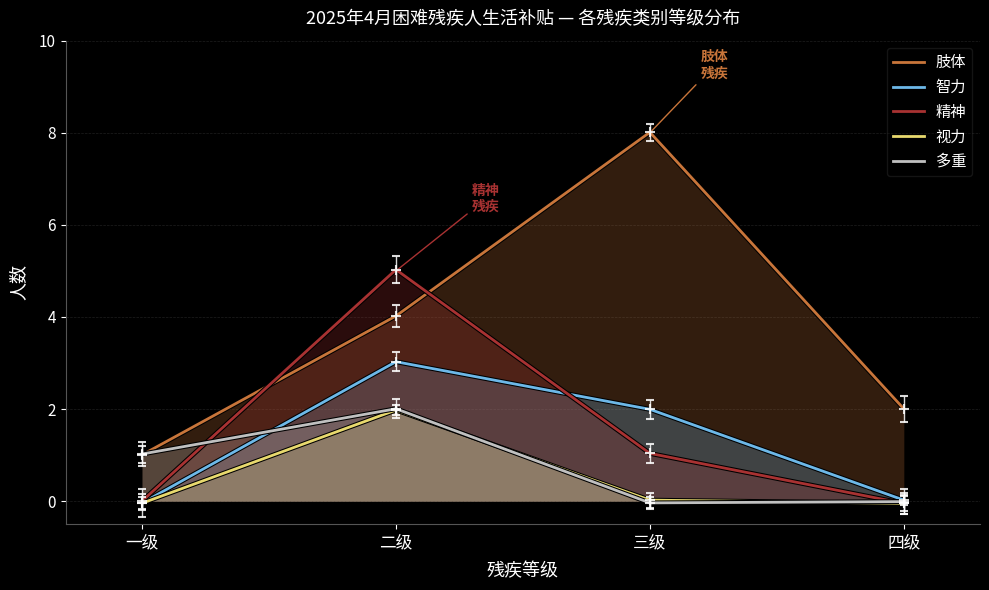

True or false: 精神 has a value of 0.4 at 三级.

False